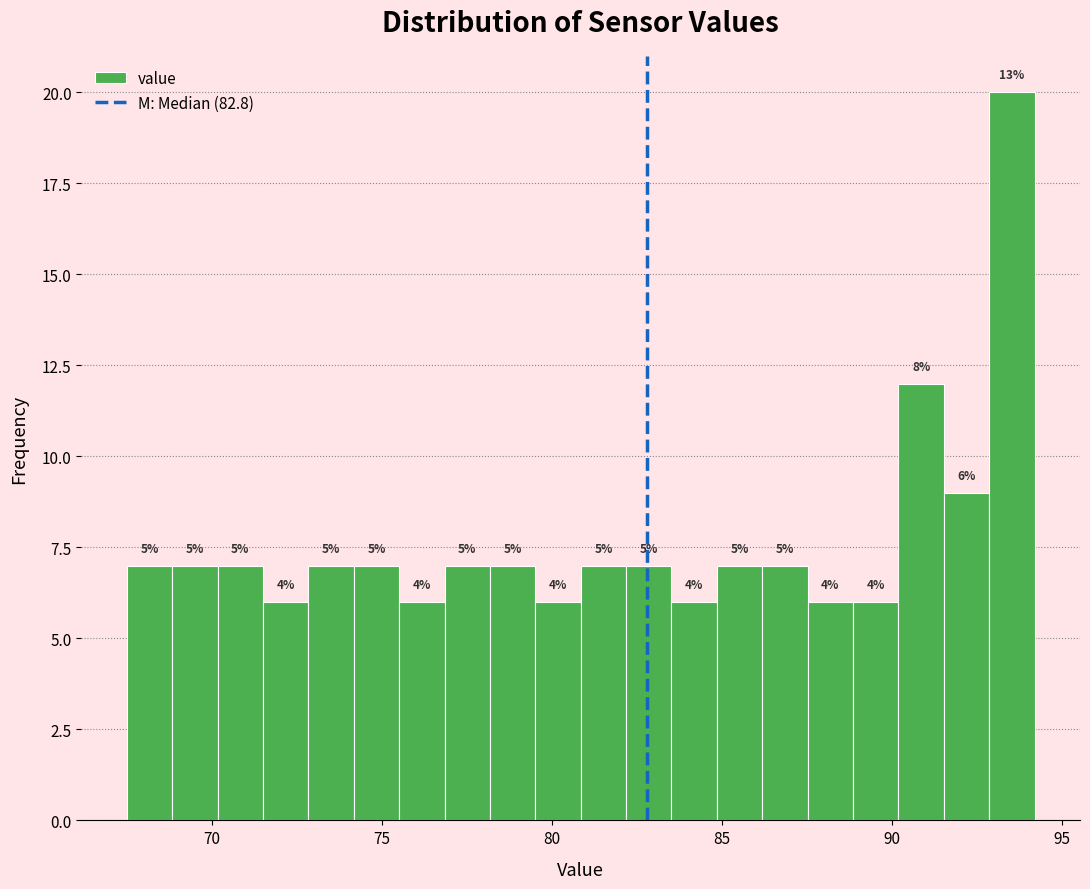

Read against the x-axis, roughly where is the centre of the tallest bar?

93.5